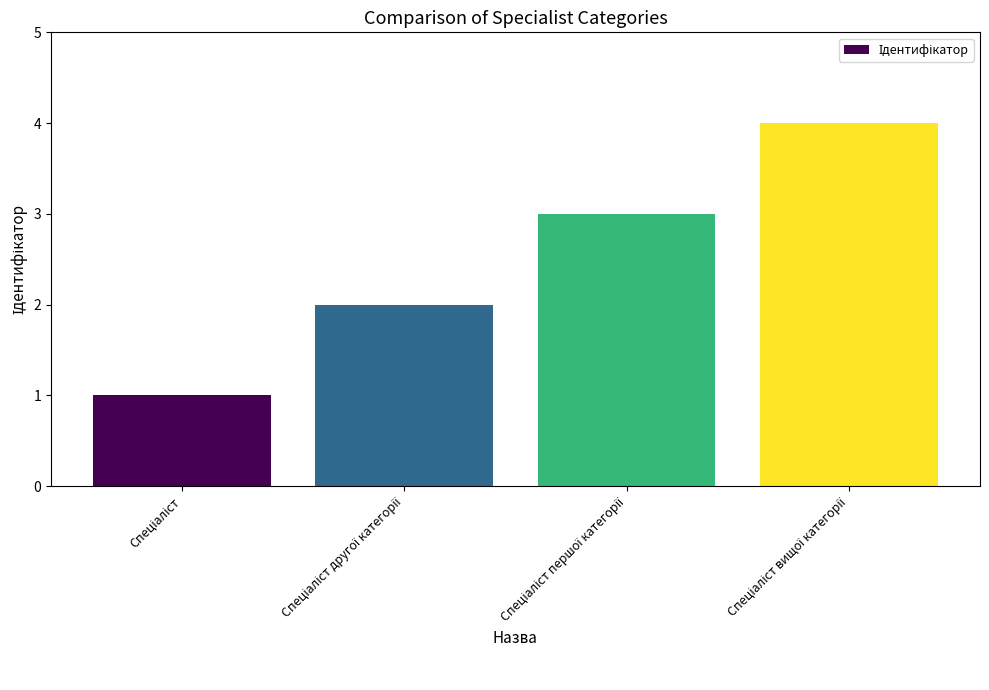

How many data points are less than 3?

2